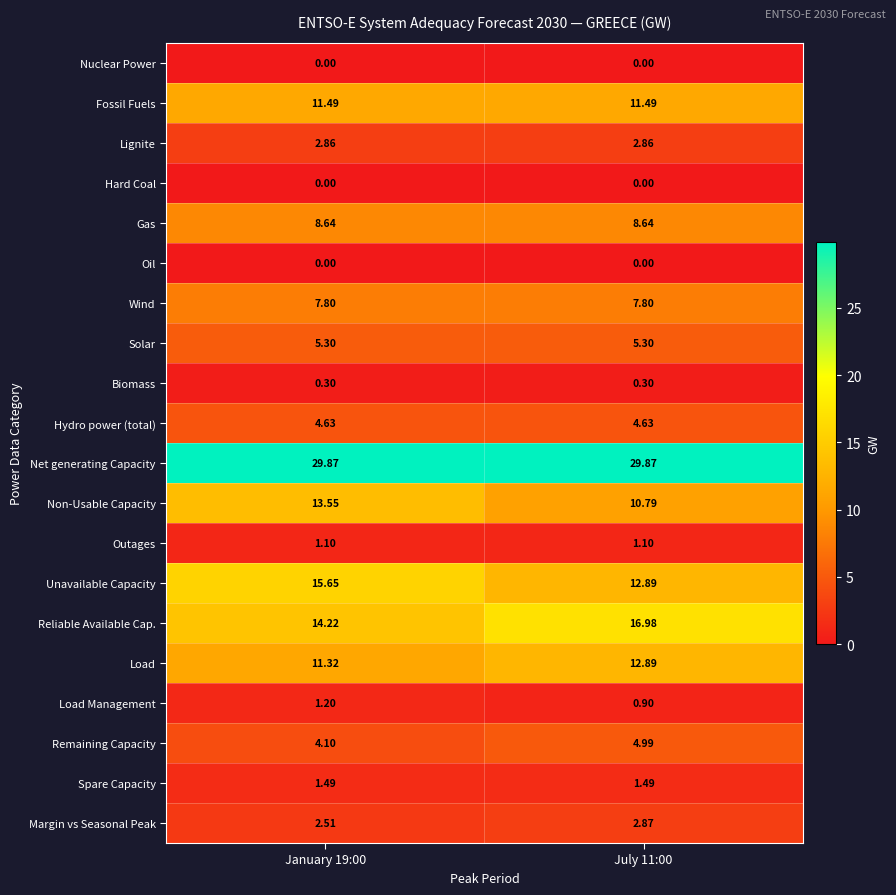

What is the maximum value shown in the chart?

29.9